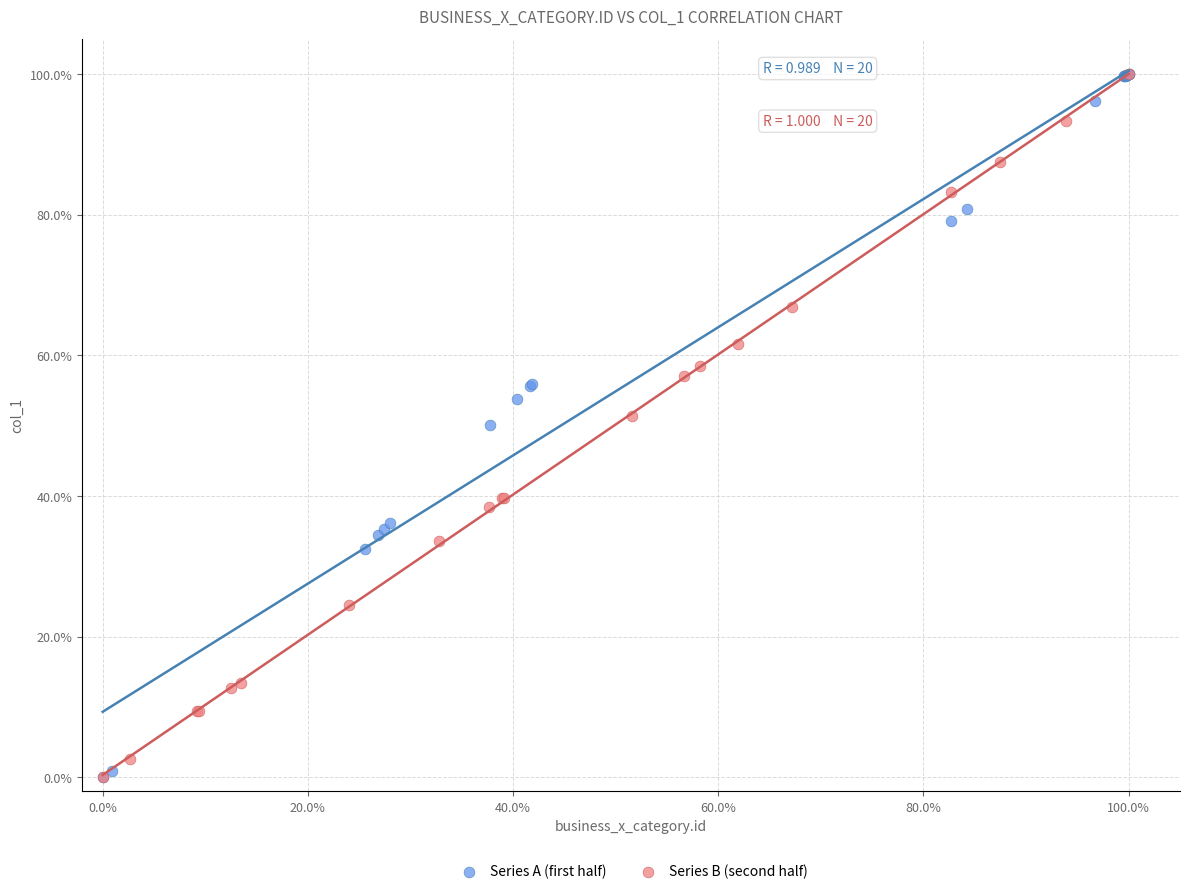

What are all the series names shown in the legend?

Series A (first half), Series B (second half)